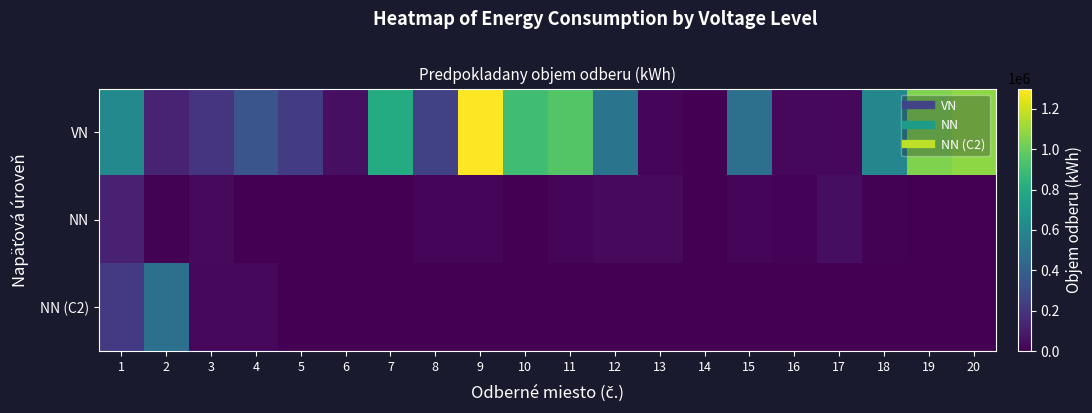

Between 10 and 16, which series saw the biggest shift?

VN